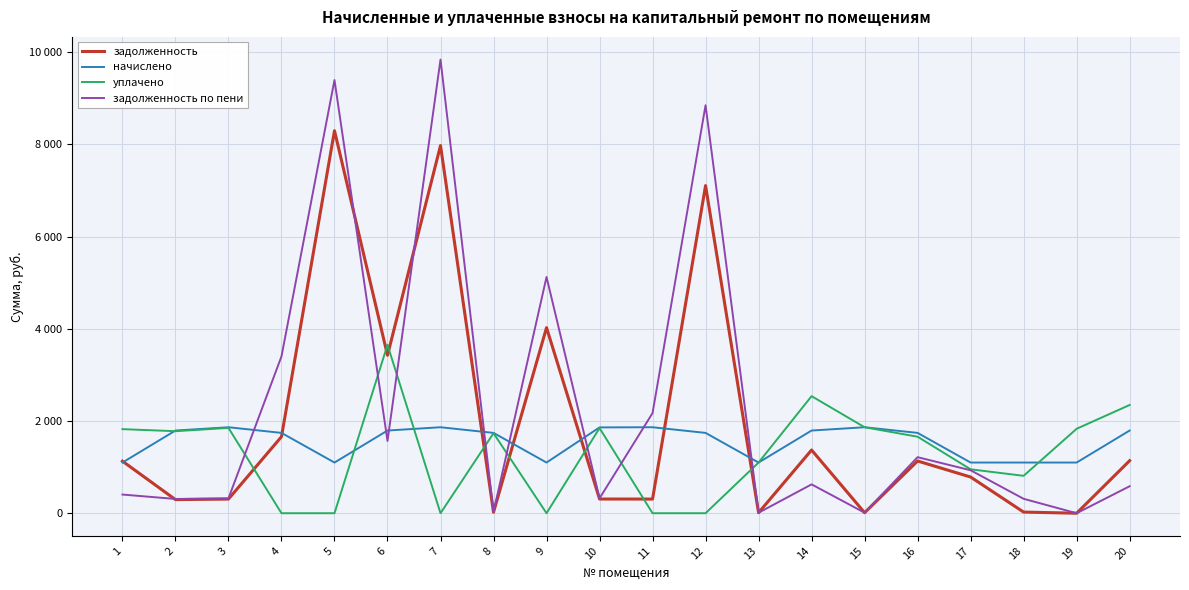

At which category does the chart reach its peak across all series?

7